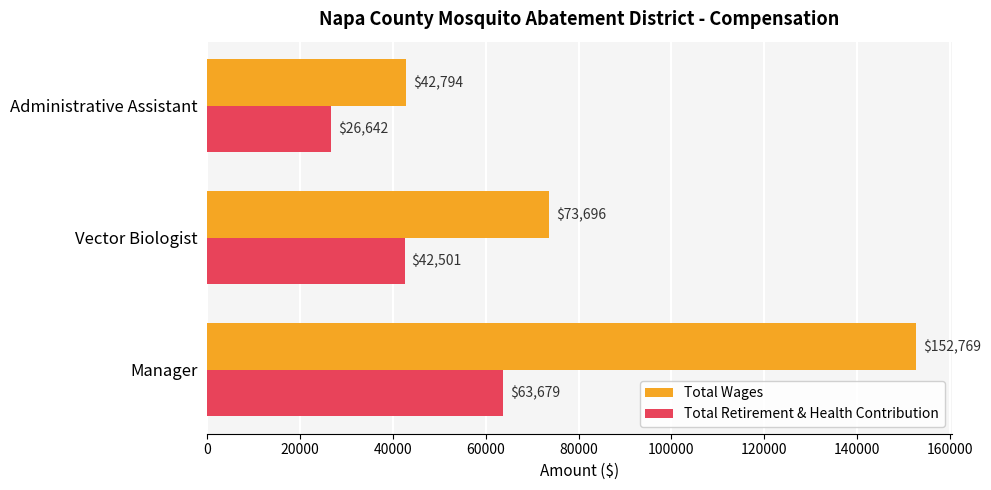

What is the difference between the maximum and minimum values in the Total Retirement & Health Contribution series?

37037